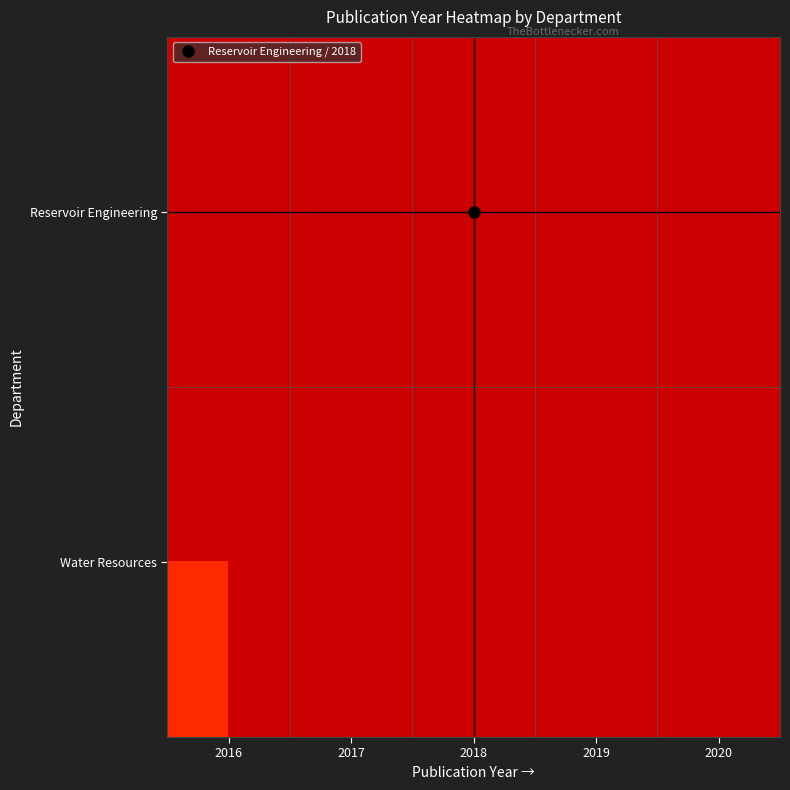

List the series in order of their overall mean, lowest first.

Reservoir Engineering, Water Resources